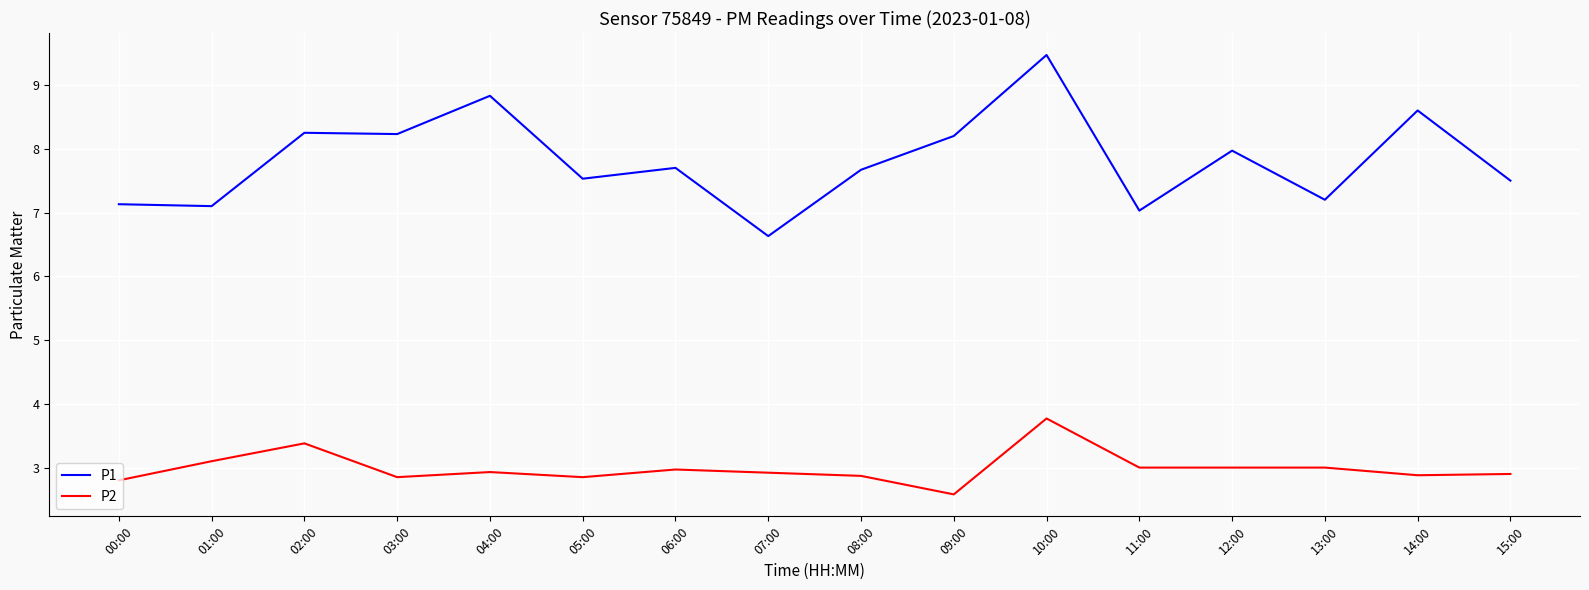

Is this an area chart (filled region under the line)?

No